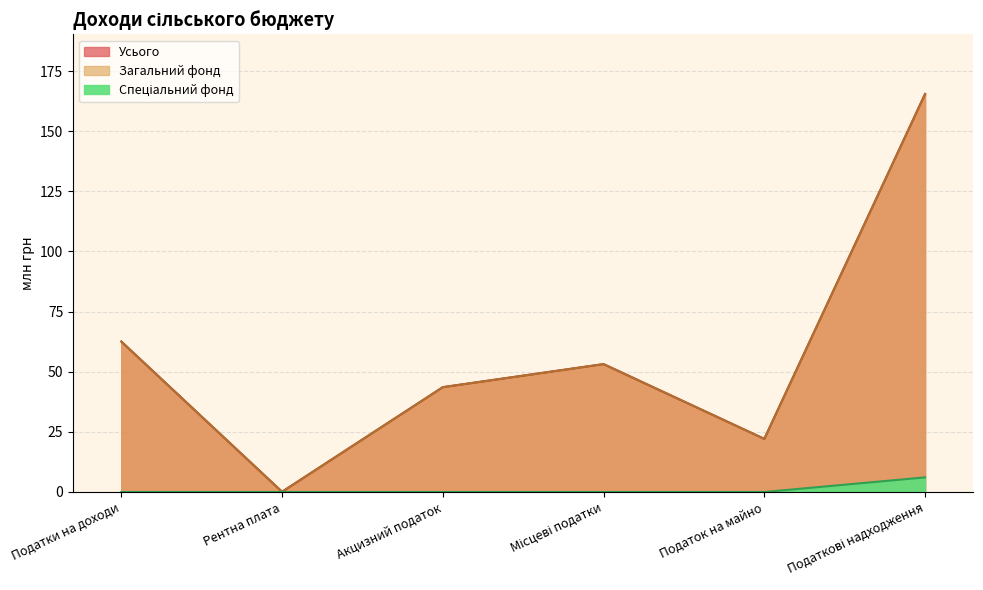

Reading left to right, transcribe all the data shown in this chart.

Загальний фонд: Податки на доходи=62.5	Рентна плата=0.1	Акцизний податок=43.6	Місцеві податки=53.2	Податок на майно=22.1	Податкові надходження=165.4
Спеціальний фонд: Податки на доходи=0.0	Рентна плата=0.0	Акцизний податок=0.0	Місцеві податки=0.0	Податок на майно=0.0	Податкові надходження=6.1
Усього: Податки на доходи=62.5	Рентна плата=0.1	Акцизний податок=43.6	Місцеві податки=53.2	Податок на майно=22.1	Податкові надходження=165.4